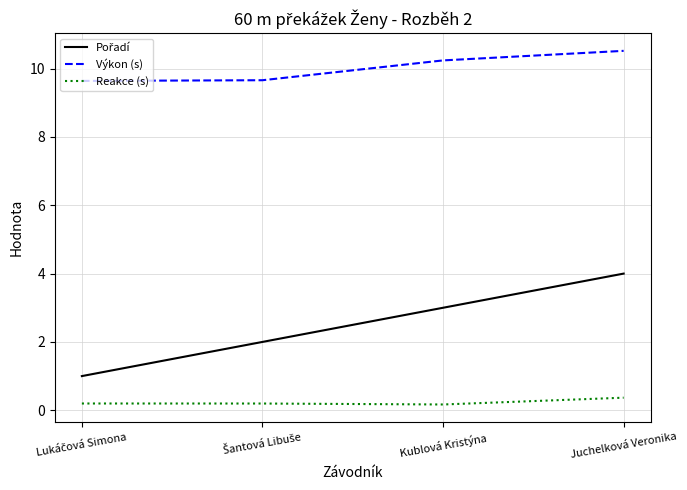

True or false: Reakce (s) and Výkon (s) intersect in this chart.

False